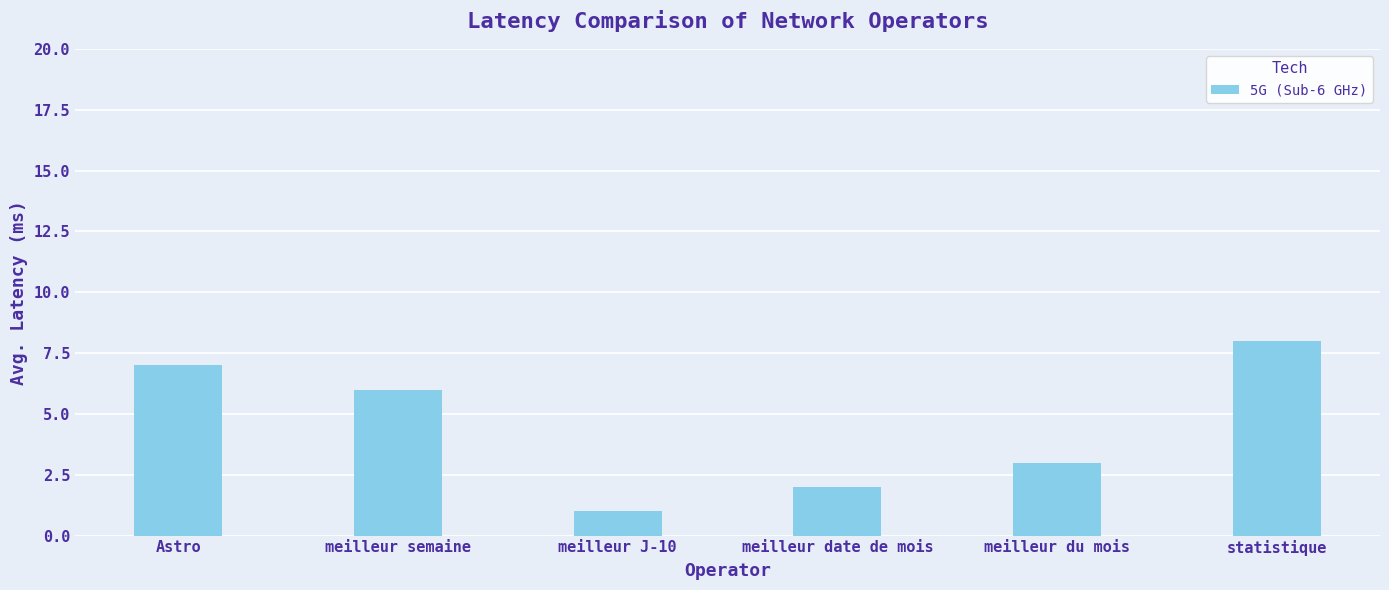

Approximately how many times larger is the value at meilleur du mois compared to meilleur date de mois?

1.5